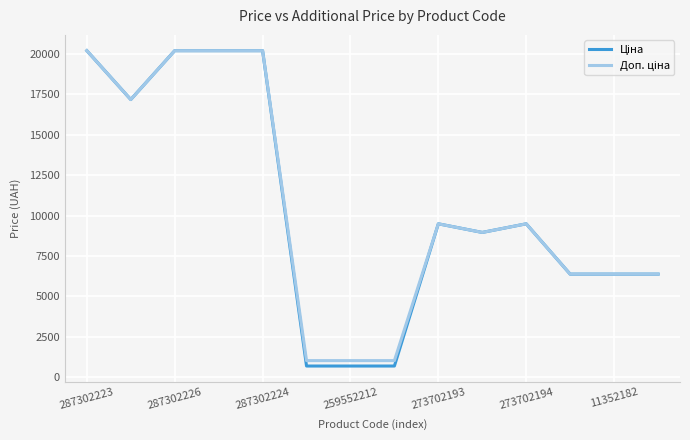

List the series in order of their peak value, lowest first.

Ціна, Доп. ціна